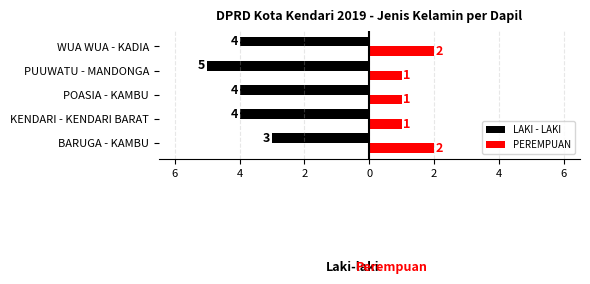

At how many categories does at least one series exceed 0?

5